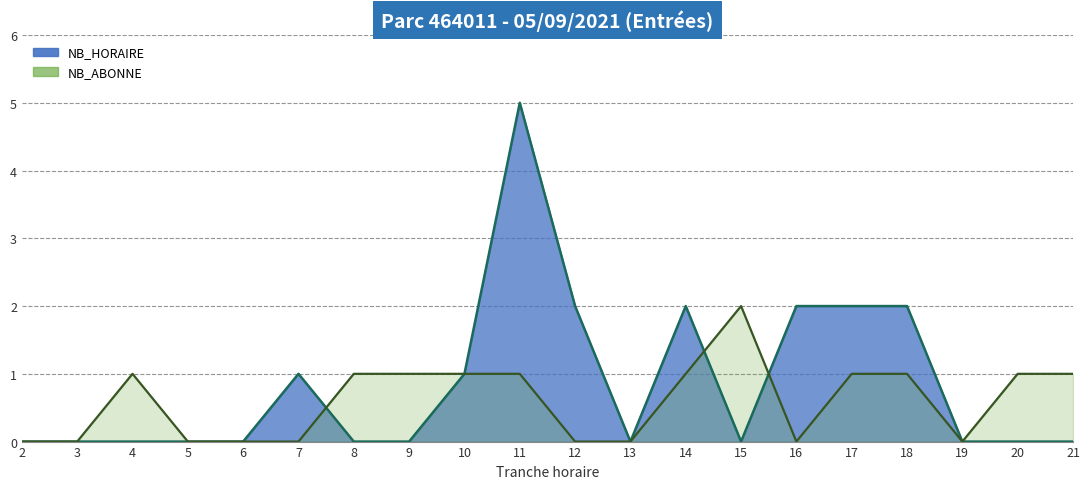

What is the average value of the NB_HORAIRE_ENTREES series?

1